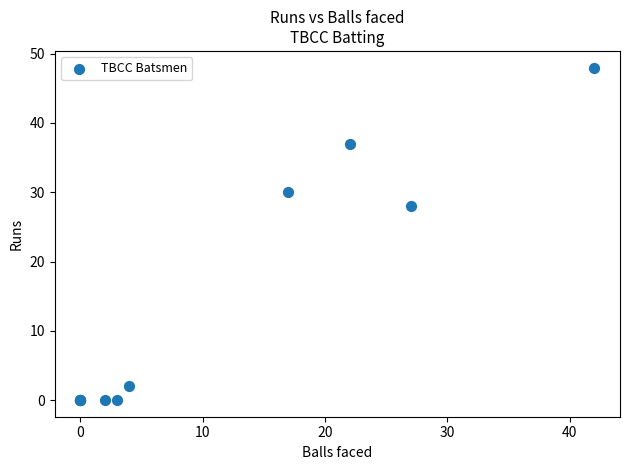

What Y value in the scatter plot is closest to 24?

28